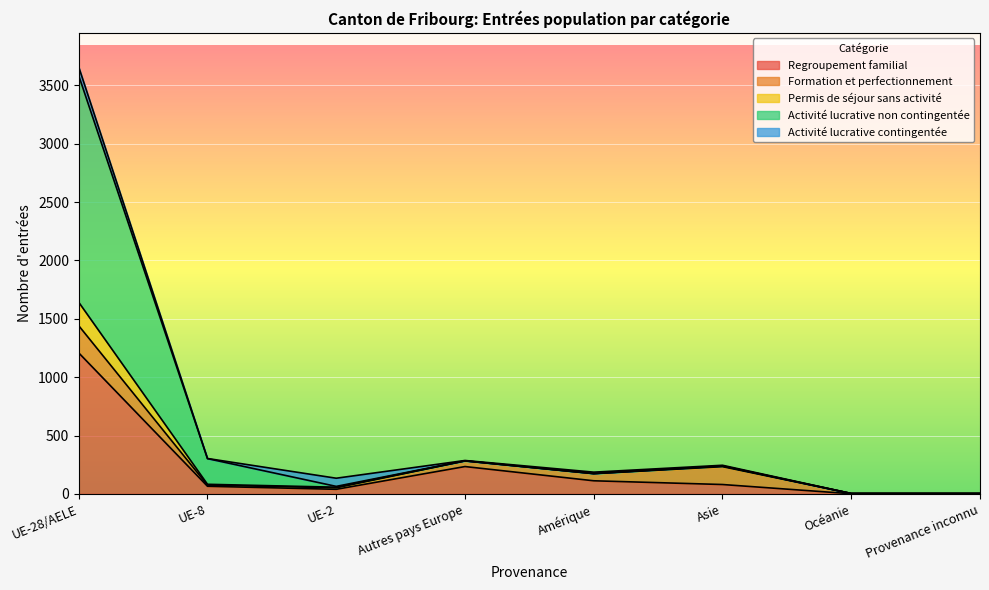

What is the maximum value for Regroupement familial?

1208